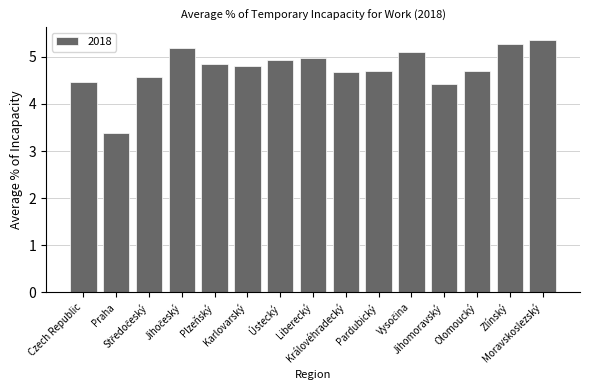

True or false: the data shows 2.8 at Ústecký.

False